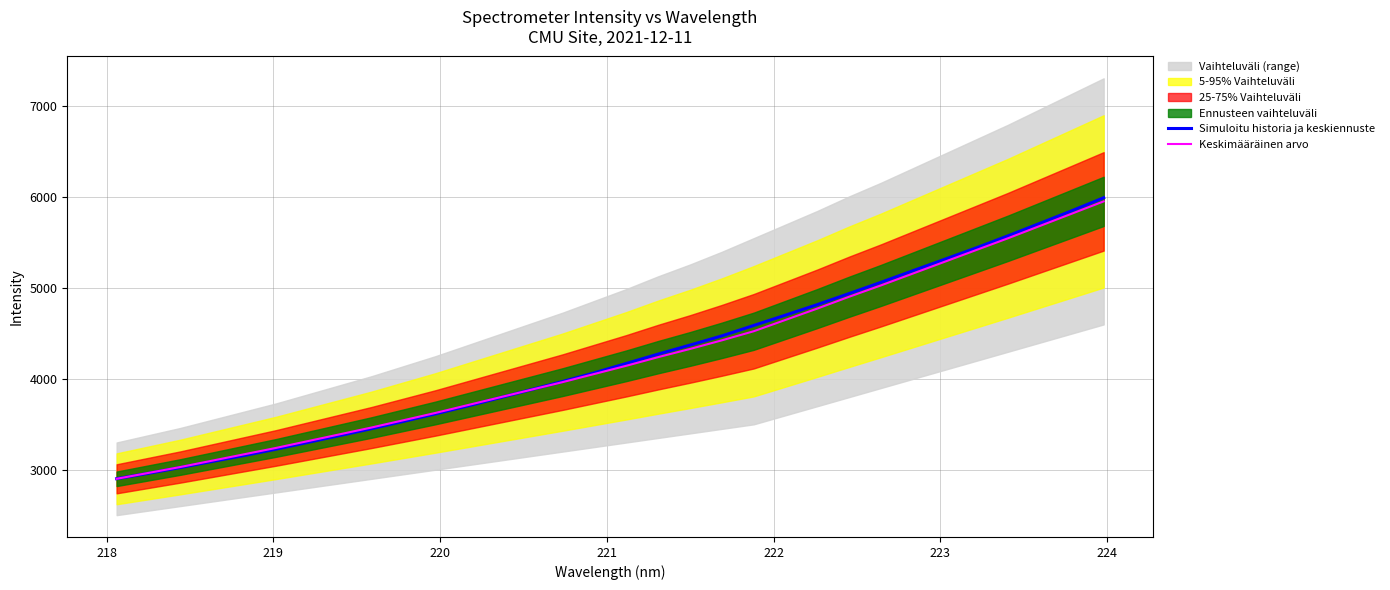

What is the maximum value for Simuloitu historia ja keskiennuste?

5994.9